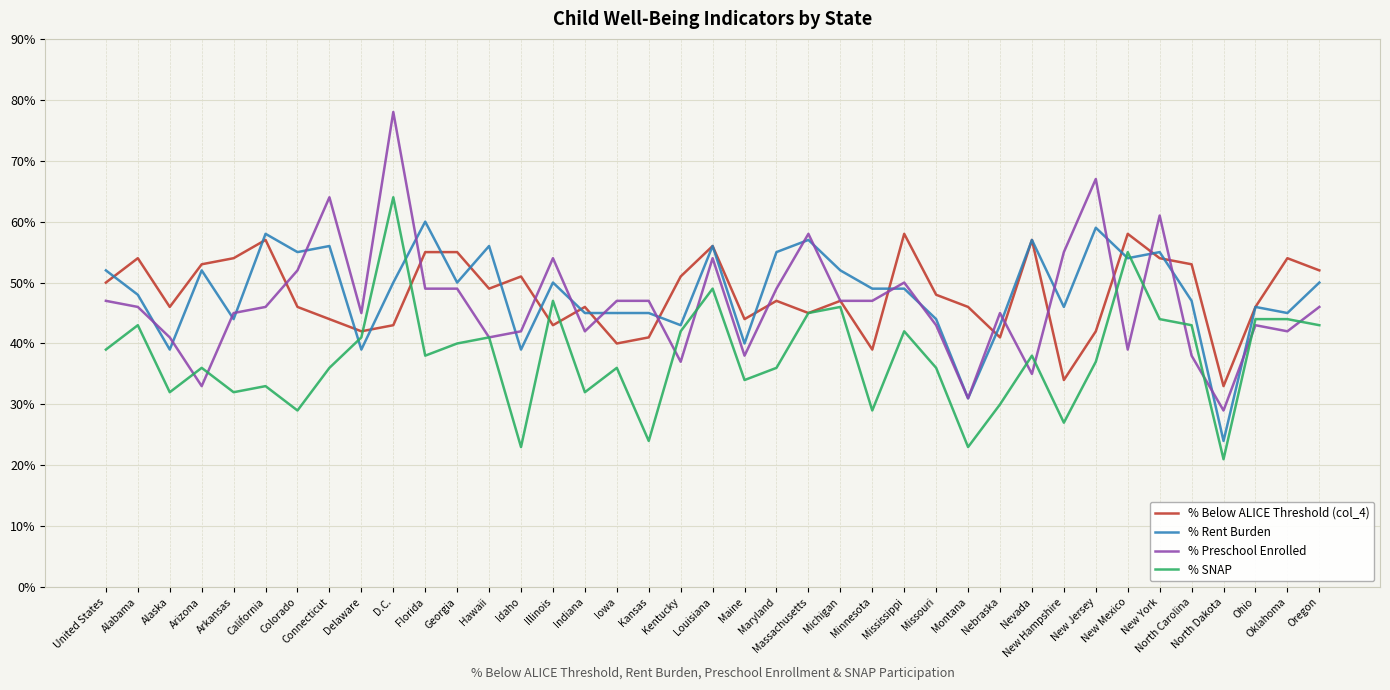

What is the sum of all % SNAP values?

14.7